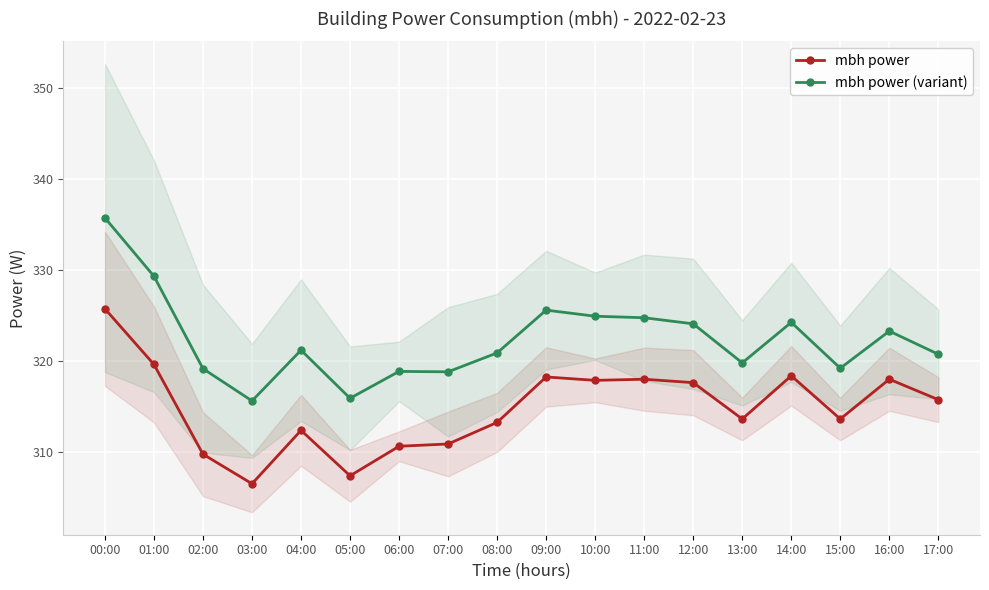

Reading right to left, what are all the values shown in this chart?

mbh power: 315.8	318.0	313.6	318.4	313.6	317.6	318.0	317.9	318.2	313.2	310.9	310.6	307.4	312.4	306.5	309.8	319.6	325.8
mbh power (variant): 320.8	323.3	319.2	324.3	319.8	324.1	324.8	324.9	325.6	320.9	318.8	318.9	315.9	321.2	315.6	319.2	329.3	335.8